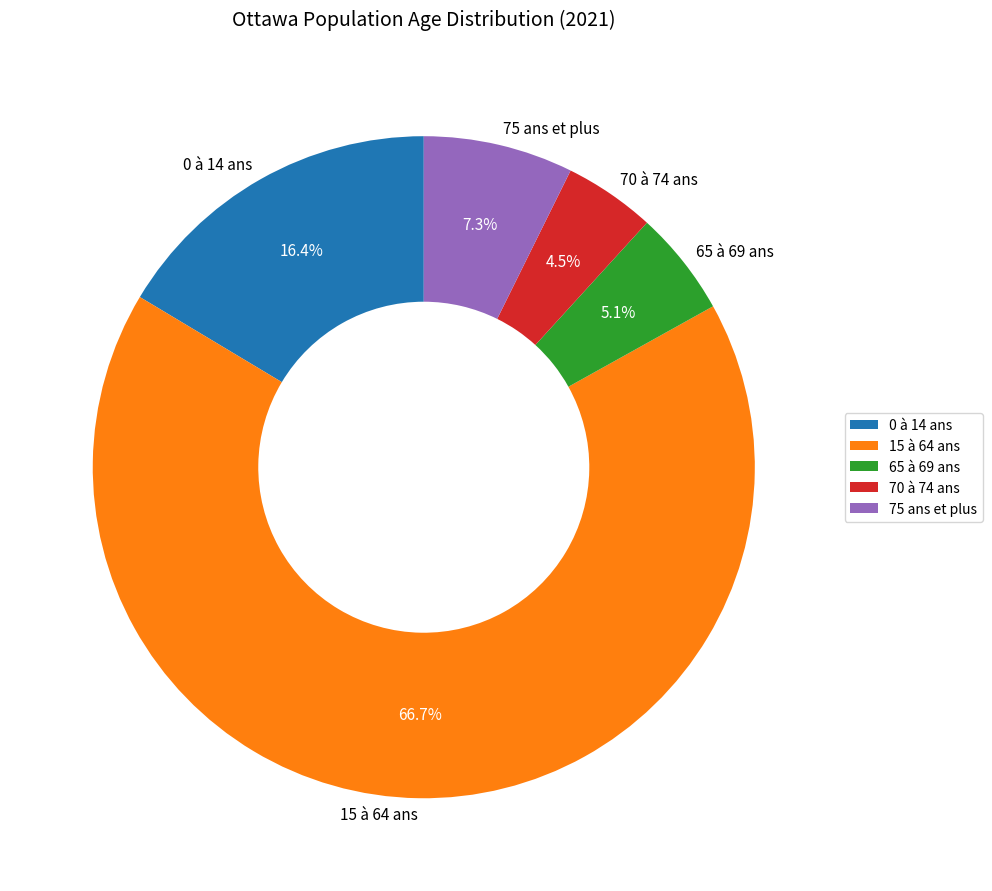

The 65 à 69 ans slice represents 1% of the pie. True or false?

False